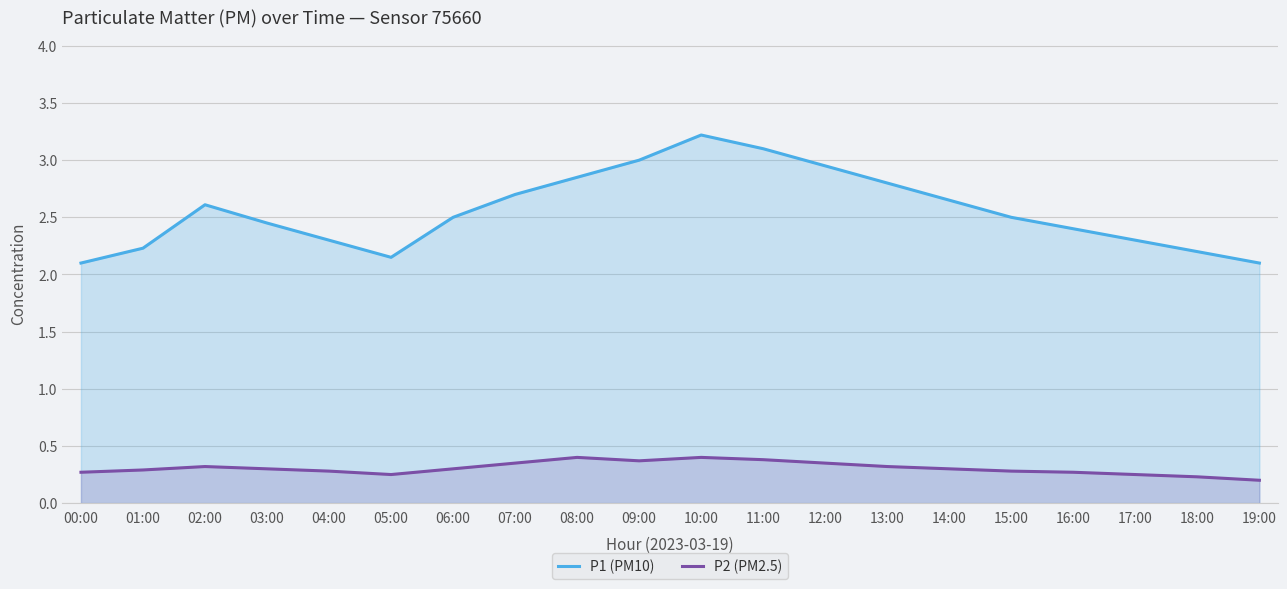

What is the spread (max minus min) of values at 07:00?

2.4